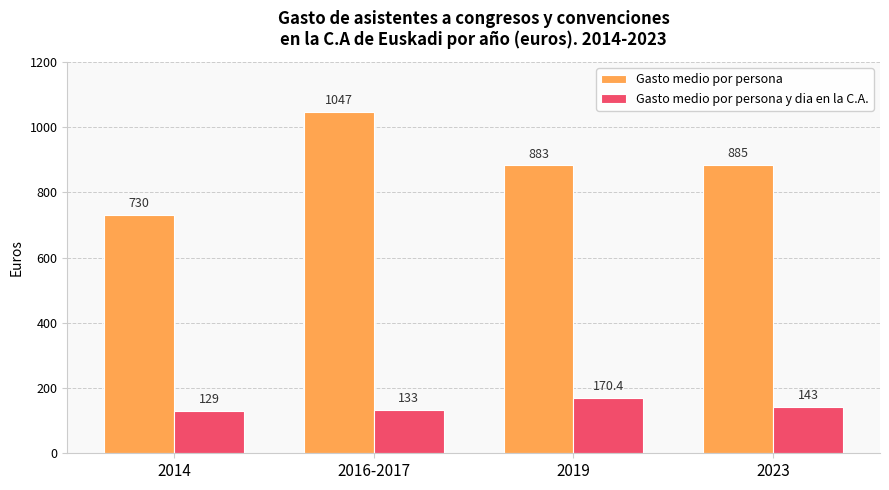

List the labels in order of Gasto medio por persona value, smallest first.

2014, 2019, 2023, 2016-2017